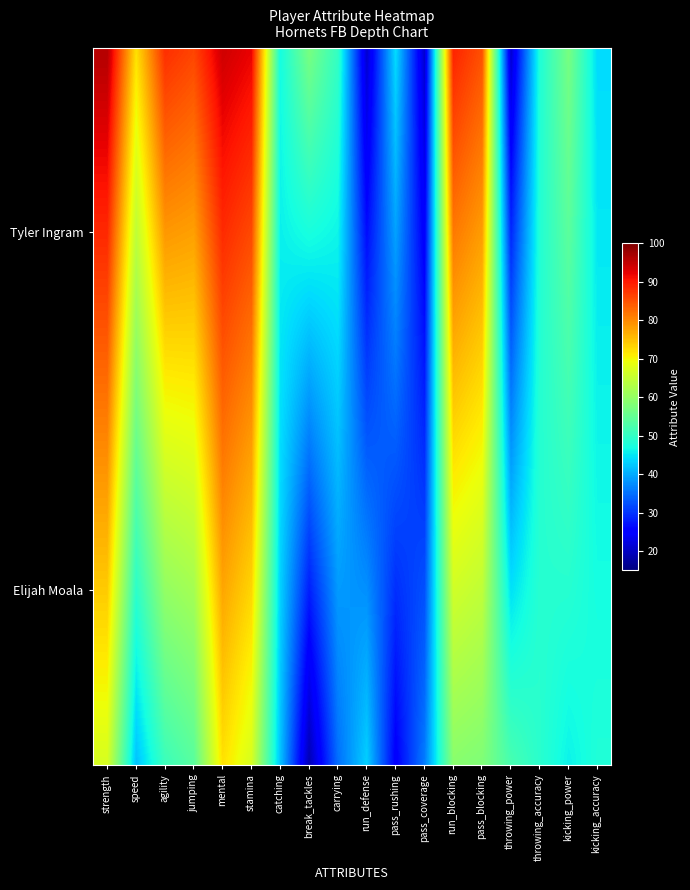

How many categories are shown in the chart?

18